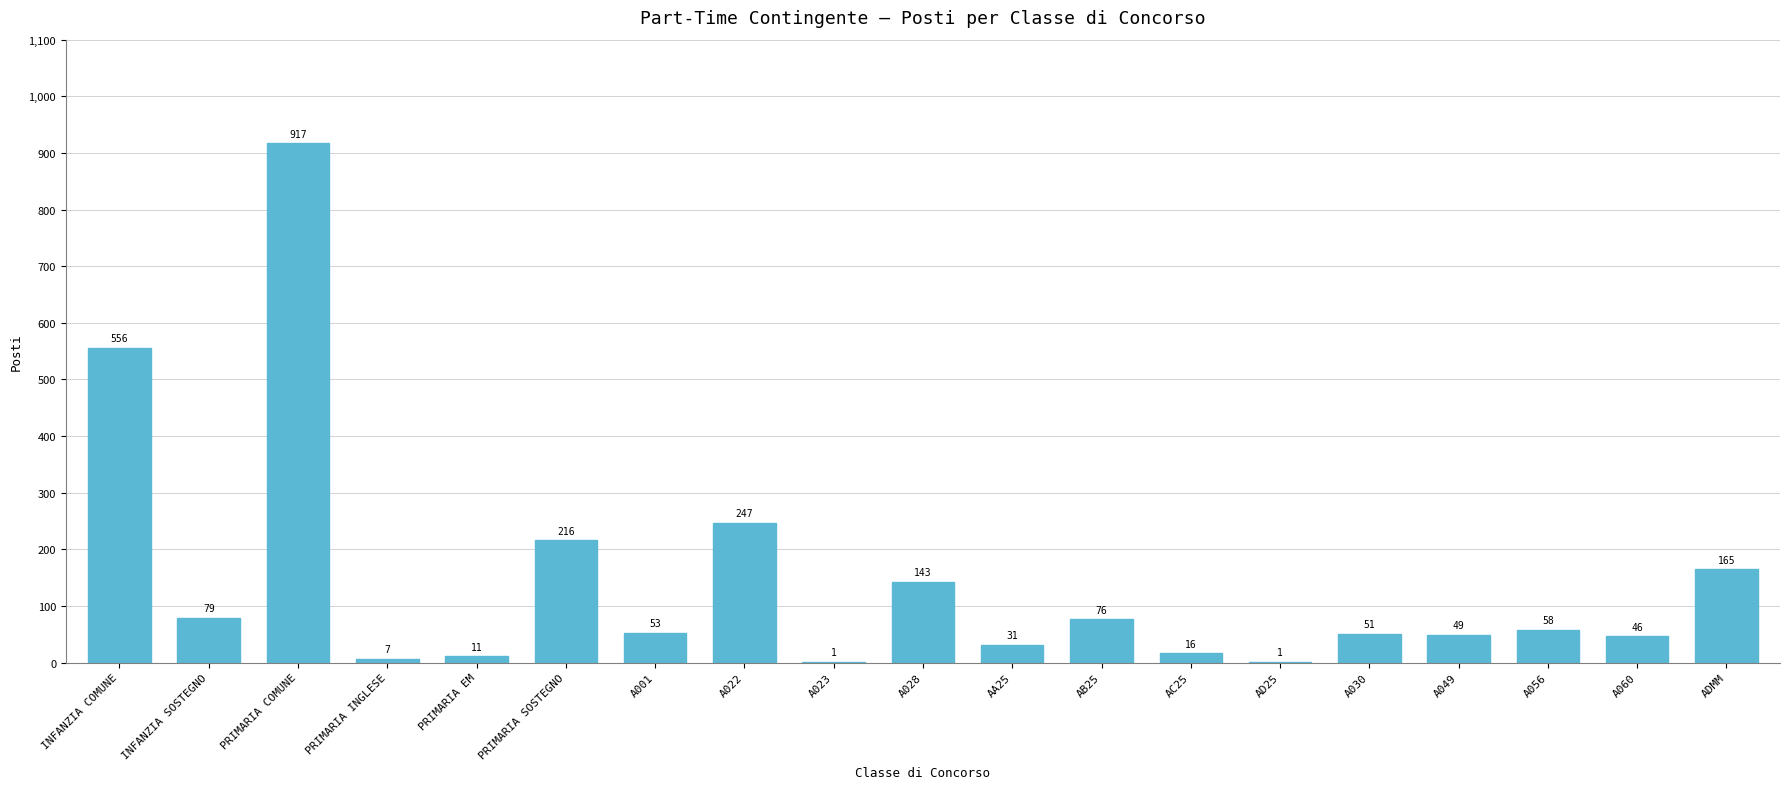

Reading right to left, what are all the values shown in this chart?

ADMM=165	A060=46	A056=58	A049=49	A030=51	AD25=1	AC25=16	AB25=76	AA25=31	A028=143	A023=1	A022=247	A001=53	PRIMARIA SOSTEGNO=216	PRIMARIA EM=11	PRIMARIA INGLESE=7	PRIMARIA COMUNE=917	INFANZIA SOSTEGNO=79	INFANZIA COMUNE=556